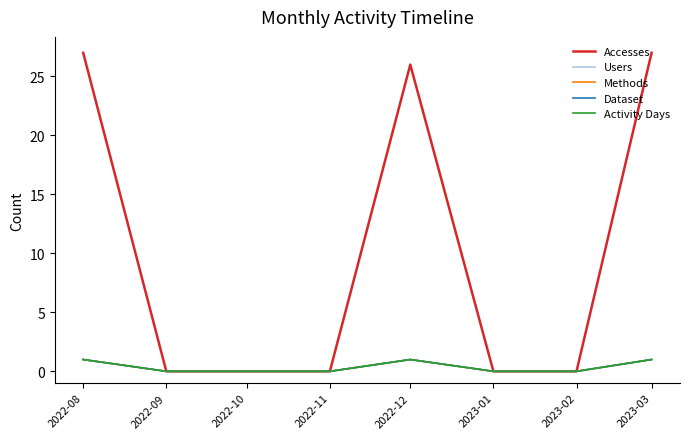

Is this an area chart (filled region under the line)?

No